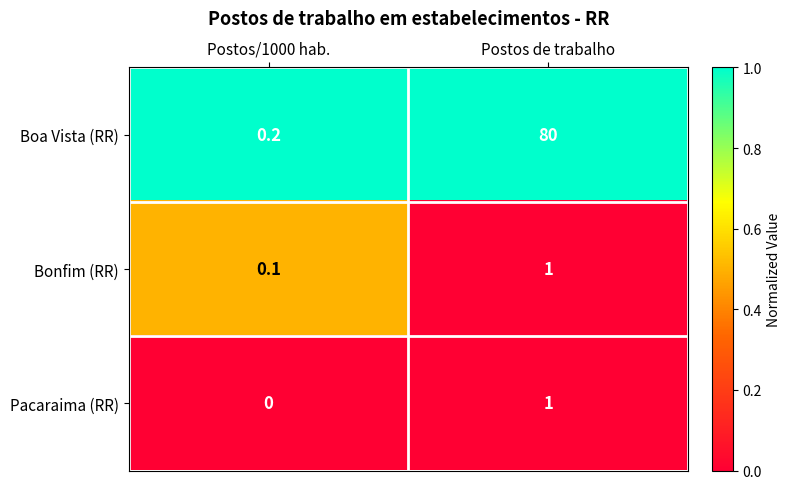

Is it true that Pacaraima (RR) equals 0.3 at Postos/1000 hab.?

False